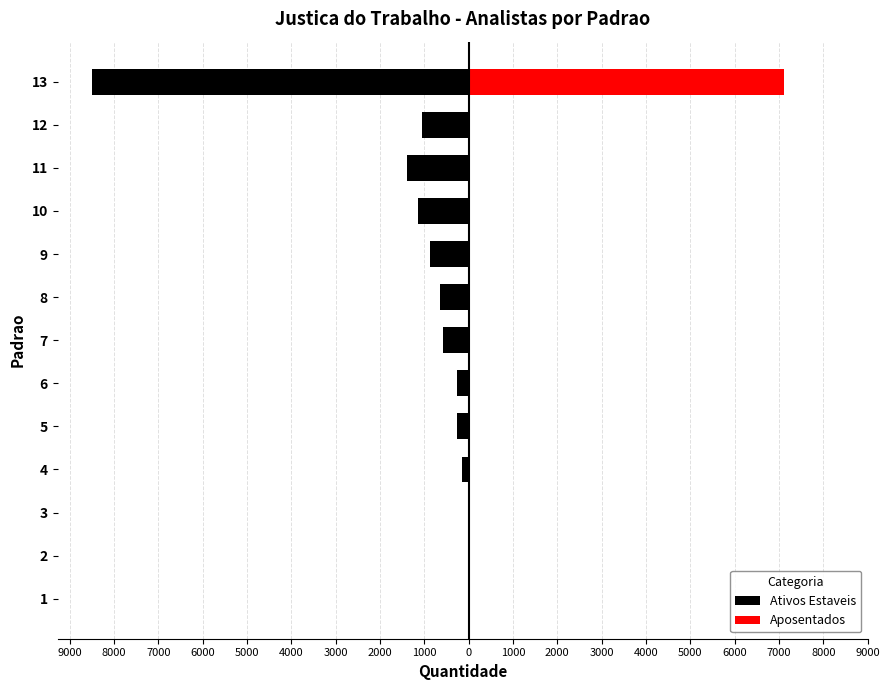

What is the average value of the Aposentados series?

561